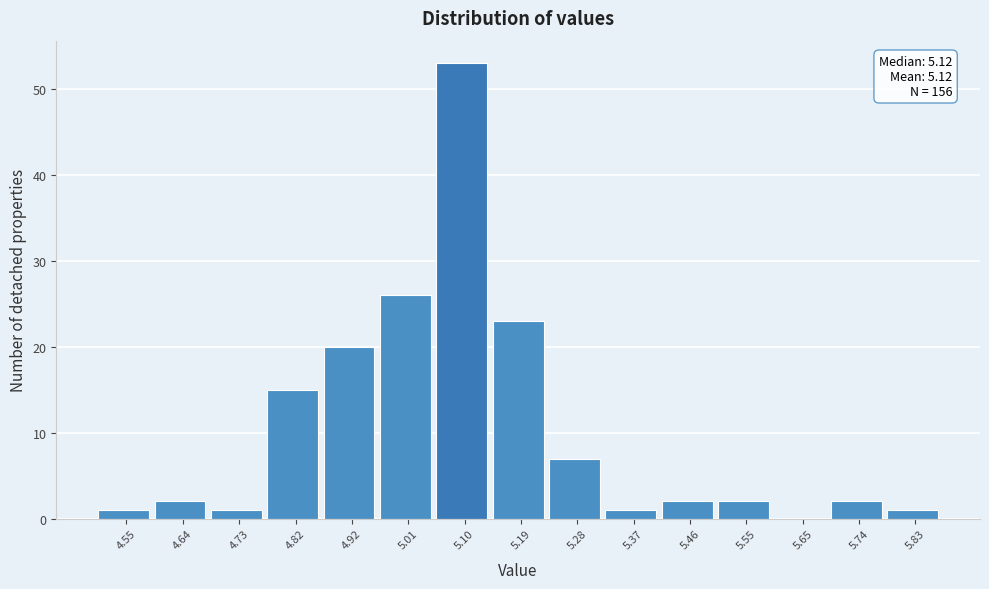

Reading right to left, transcribe all the data shown in this chart.

5.83=1	5.74=2	5.65=0	5.55=2	5.46=2	5.37=1	5.28=7	5.19=23	5.10=53	5.01=26	4.92=20	4.82=15	4.73=1	4.64=2	4.55=1